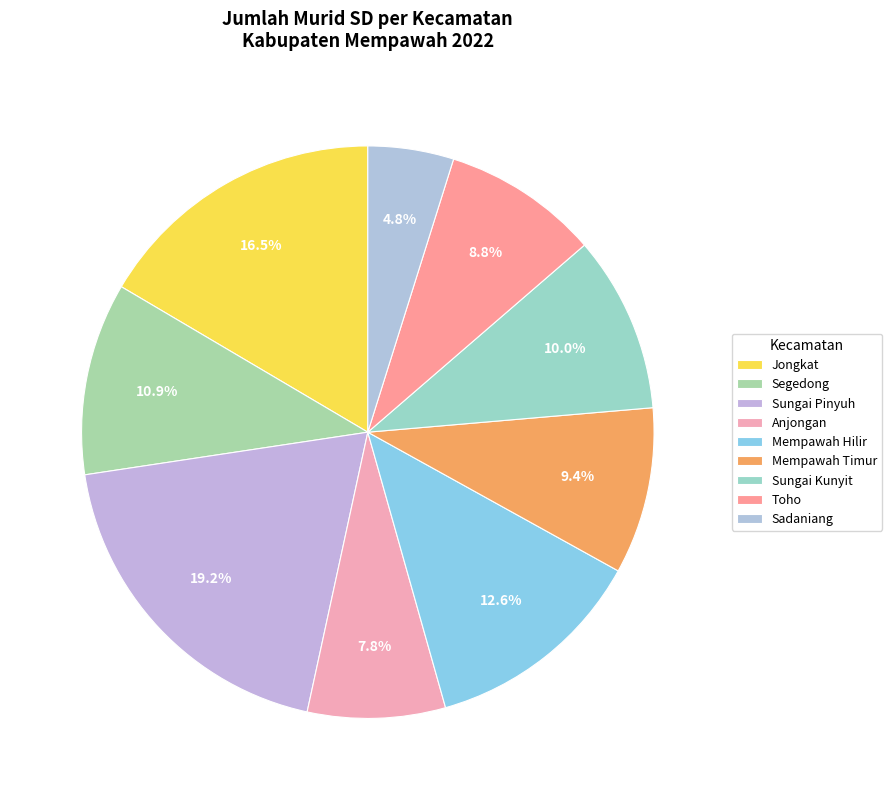

How many slices are in this pie chart?

9